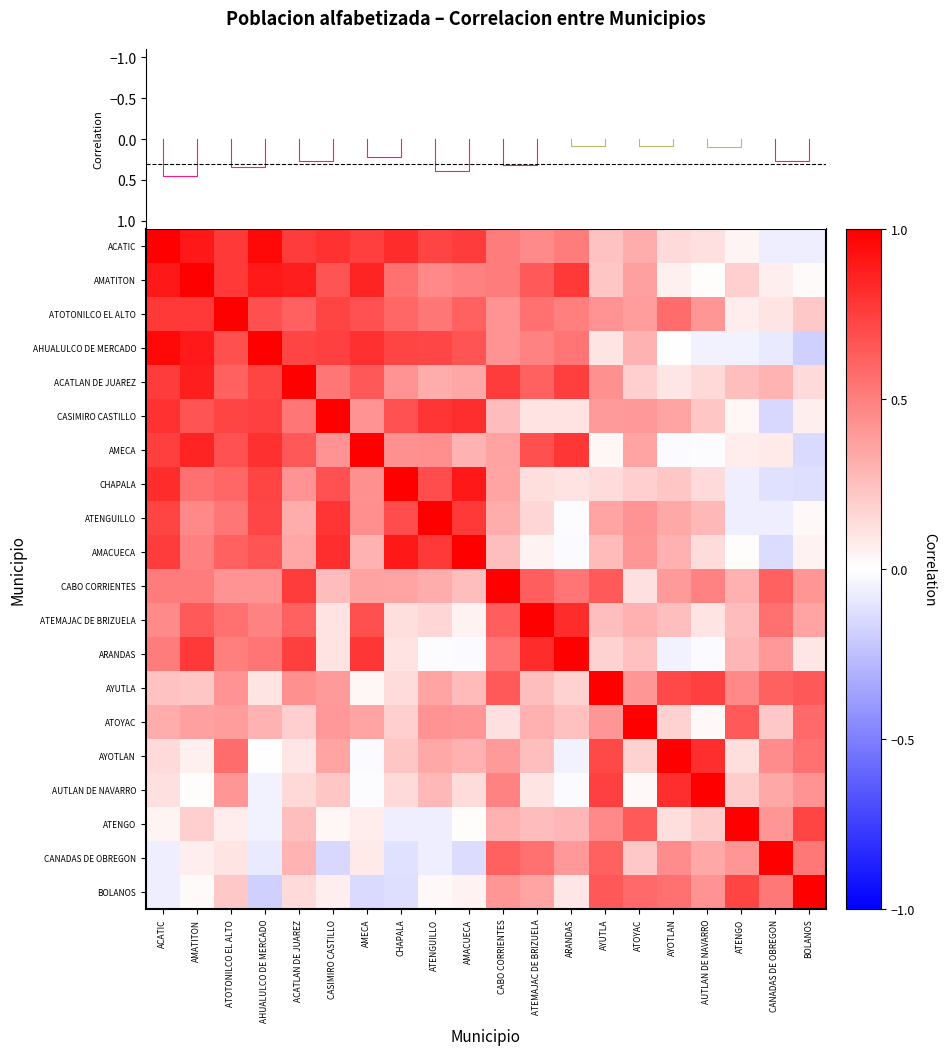

What value does the AYUTLA series have at AYOTLAN?

0.7